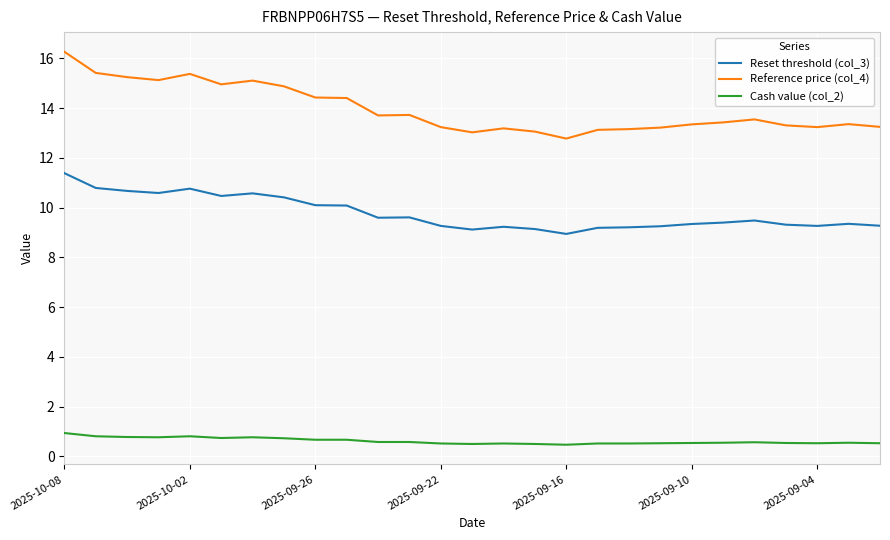

Rank the series by their average value, from highest to lowest.

Reference price (col_4), Reset threshold (col_3), Cash value (col_2)